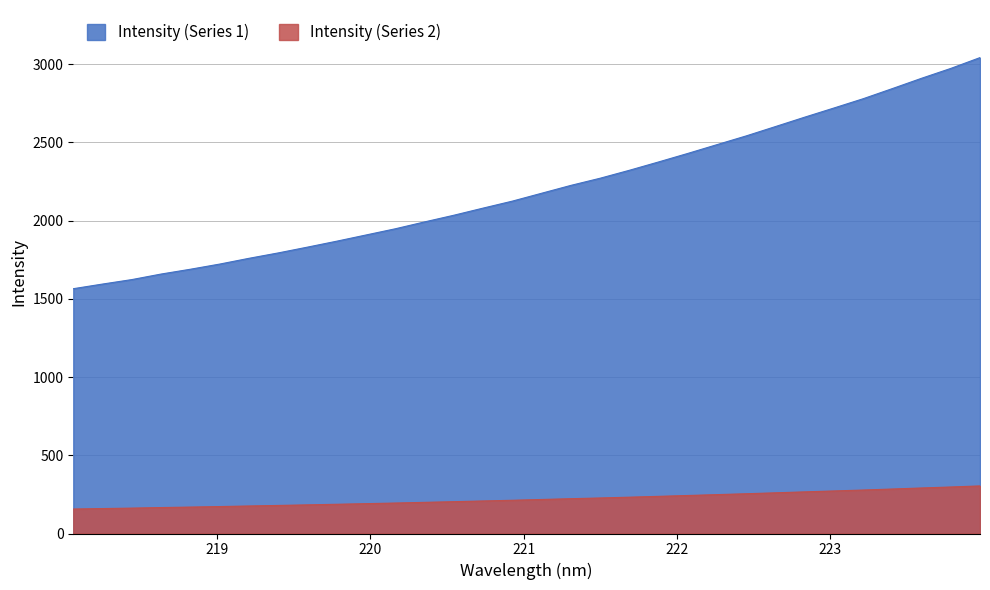

How many values in the Intensity (Series 1) series are below 2174?

16